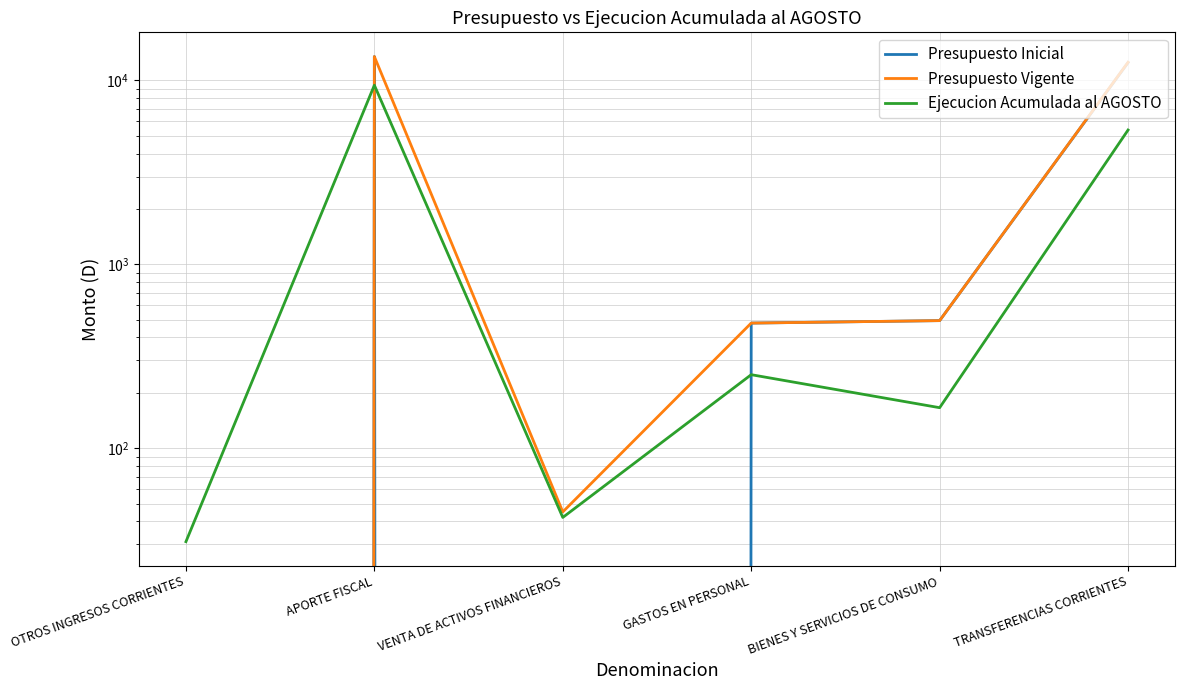

Between OTROS INGRESOS CORRIENTES and BIENES Y SERVICIOS DE CONSUMO, which series saw the biggest shift?

Presupuesto Inicial